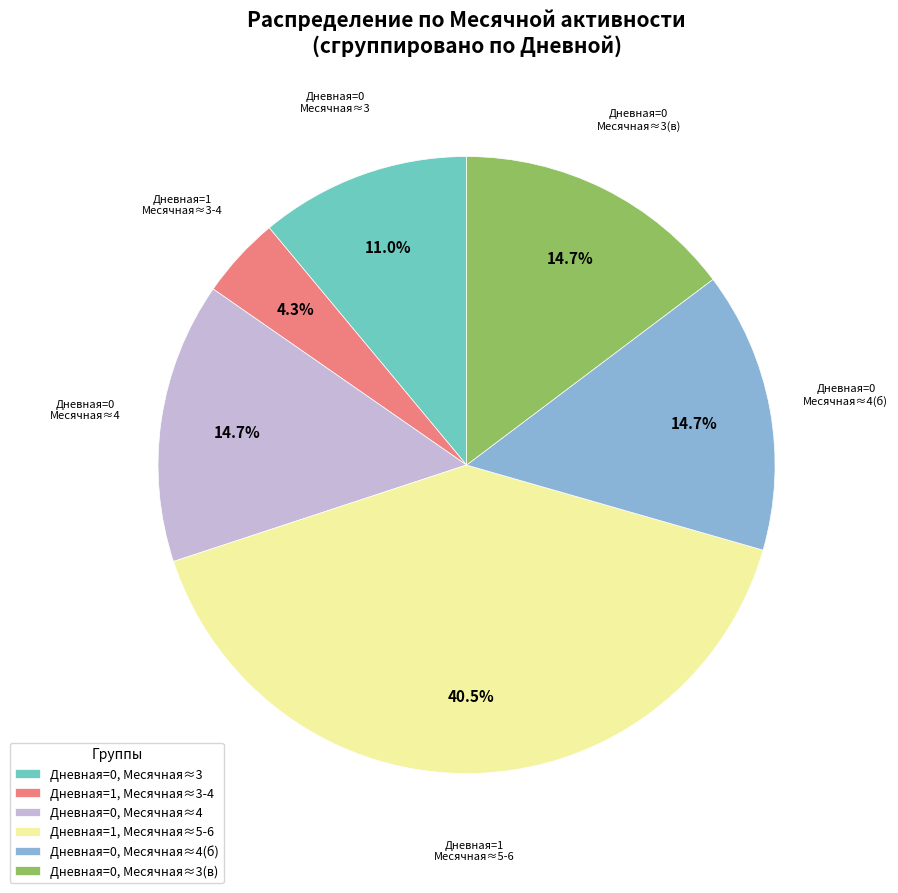

What percentage is NOT represented by Дневная=0, Месячная≈3(в)?

85.3%